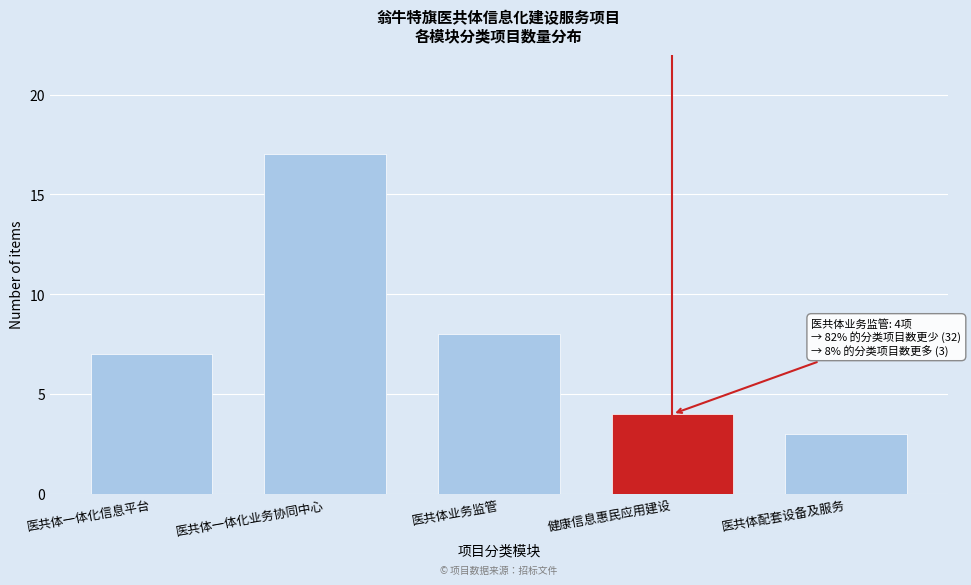

Reading right to left, what are all the values shown in this chart?

医共体配套设备及服务=3	健康信息惠民应用建设=4	医共体业务监管=8	医共体一体化业务协同中心=17	医共体一体化信息平台=7